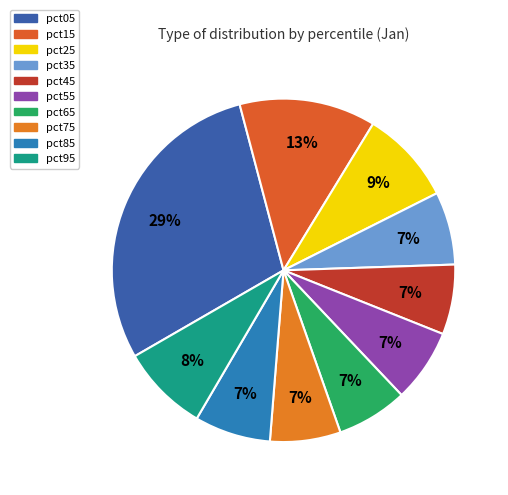

True or false: pct55 accounts for 1% of the total.

False